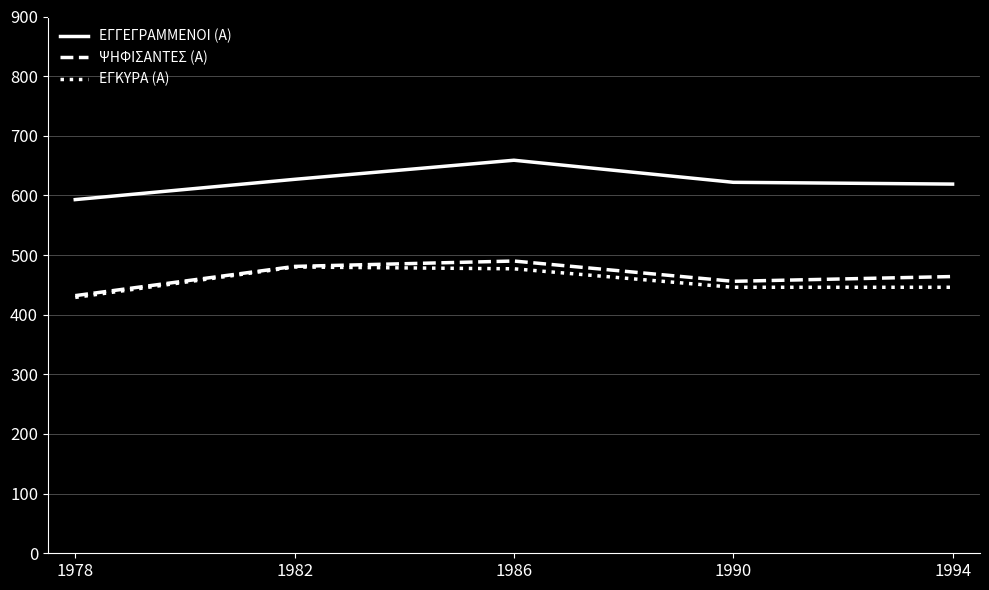

How many values in the ΕΓΓΕΓΡΑΜΜΕΝΟΙ (Α) series are below 622?

2